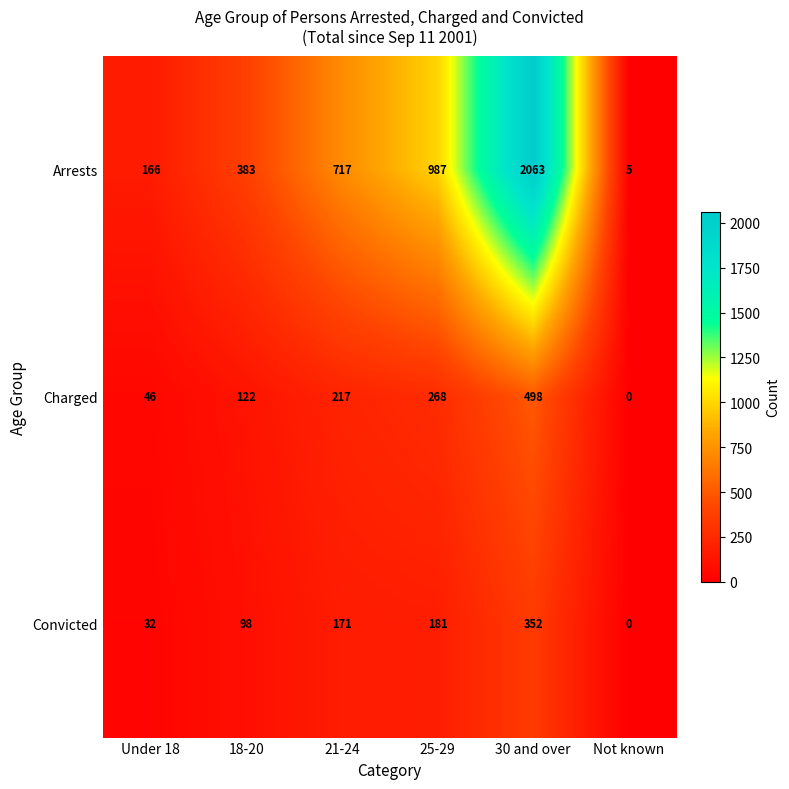

At which category is the sum across all series the highest?

30 and over